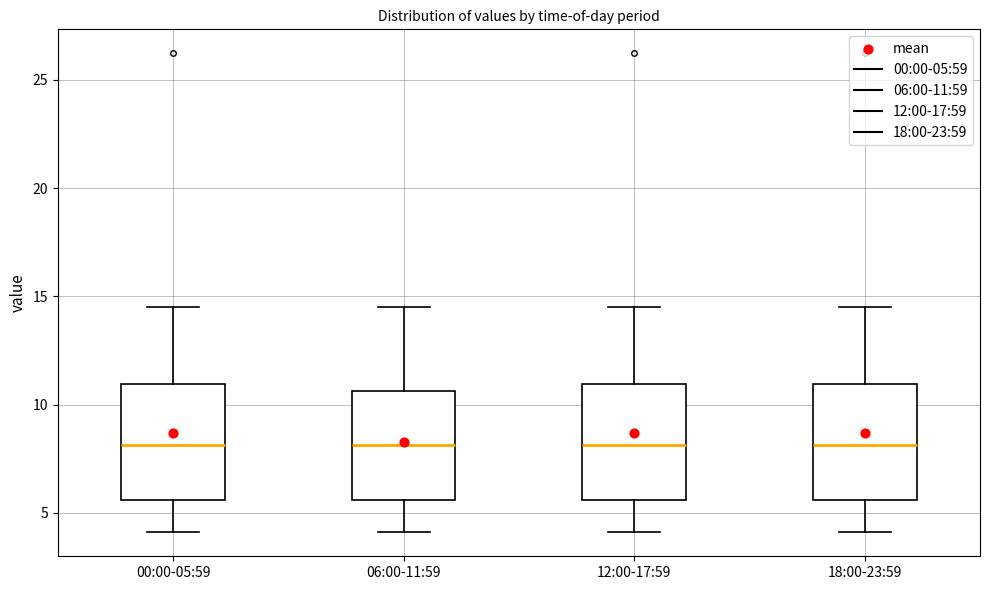

Where is the upper edge of the box for 12:00-17:59 on the y-axis? The values are not printed on the chart, so give them approximately, as read against the axis.

11.0